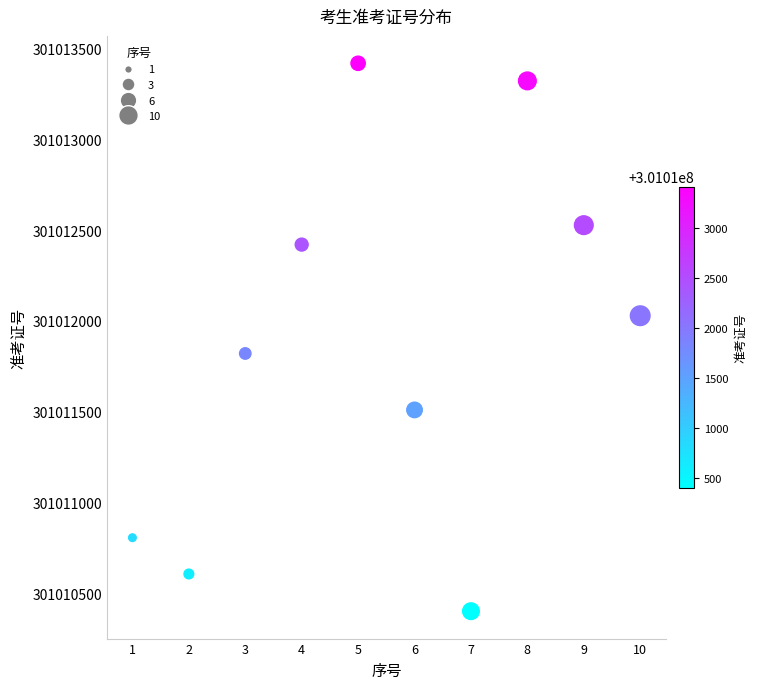

What is the range of Y values (max minus min)?

3019